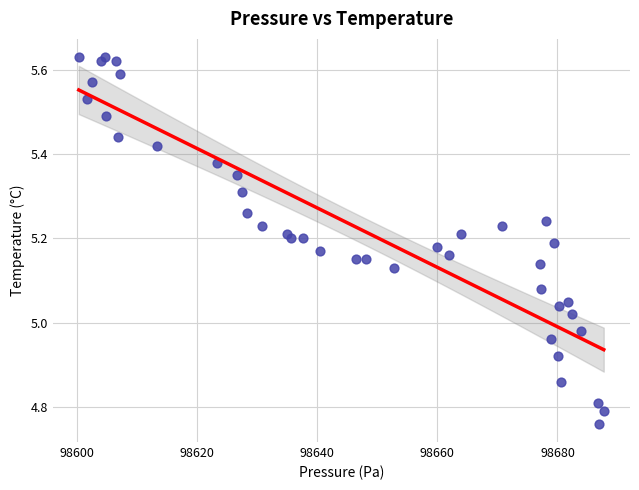

What is the range of Y values (max minus min)?

0.9